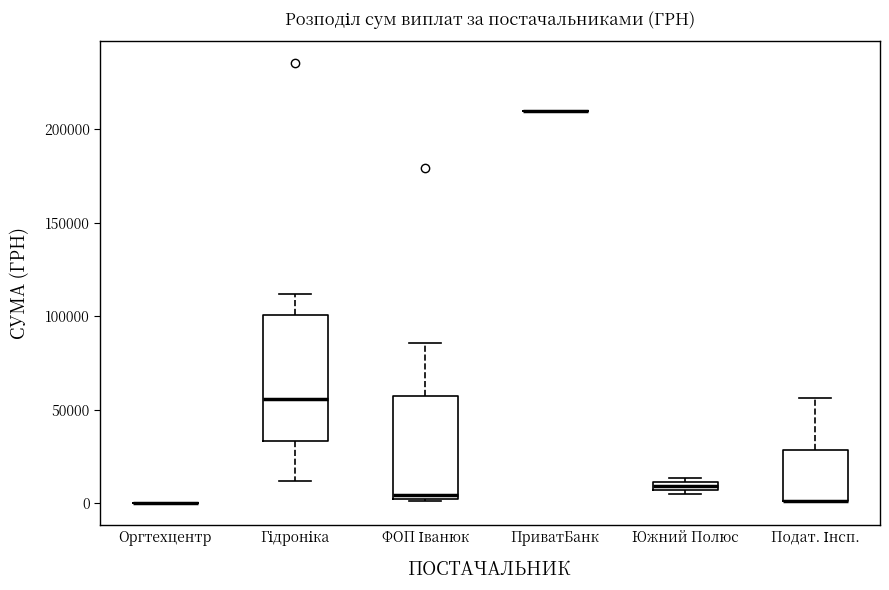

Where does the upper whisker of the box for Подат. Інсп. end on the y-axis? The values are not printed on the chart, so give them approximately, as read against the axis.

55000